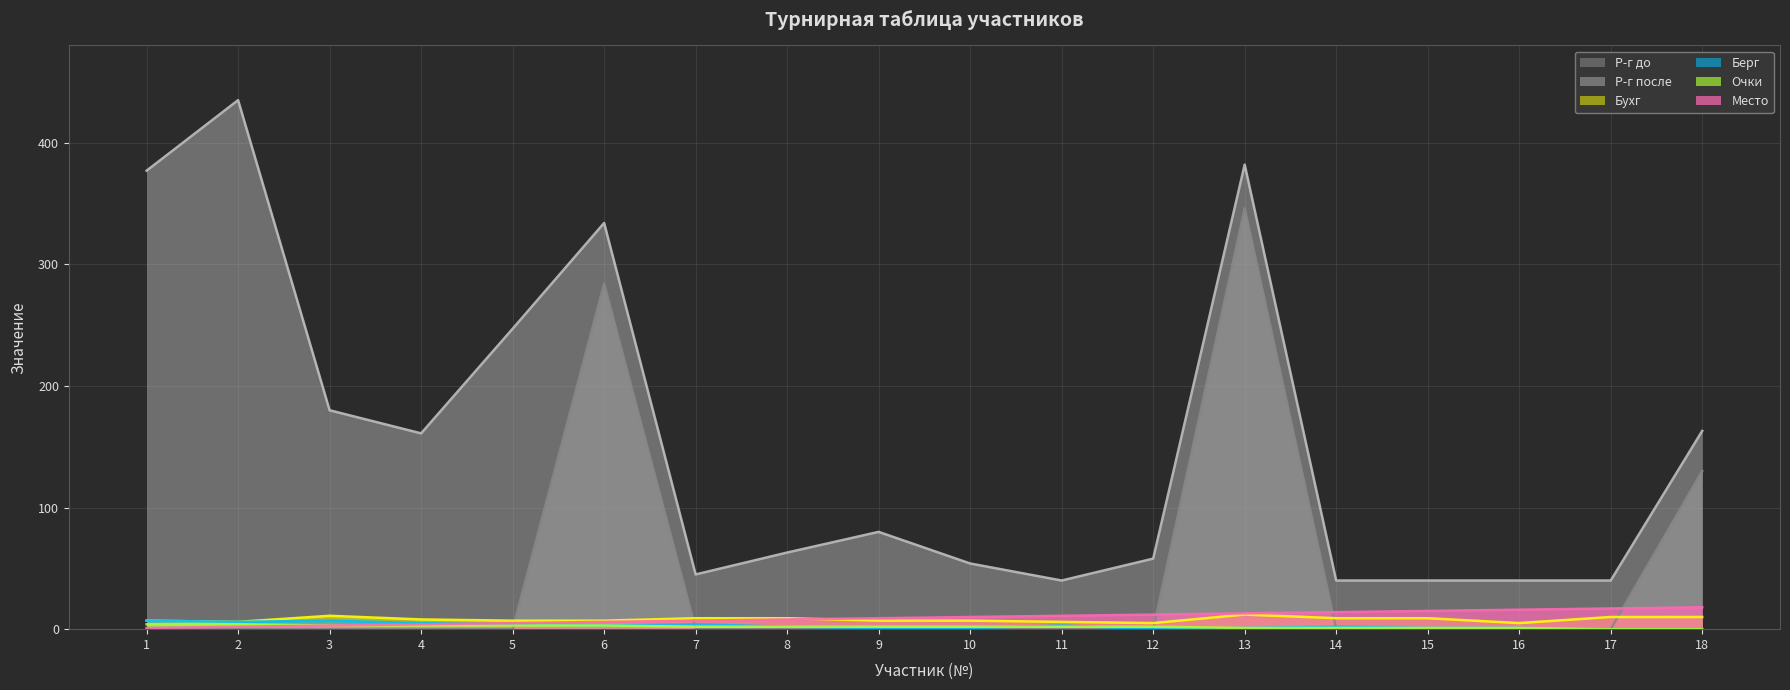

Rank the series at 2 from lowest to highest value.

Р-г до, Место, Очки, Бухг, Берг, Р-г после